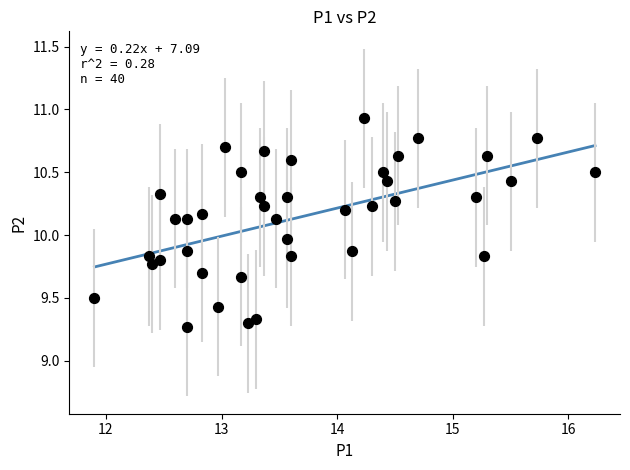

What is the range of Y values (max minus min)?

1.7